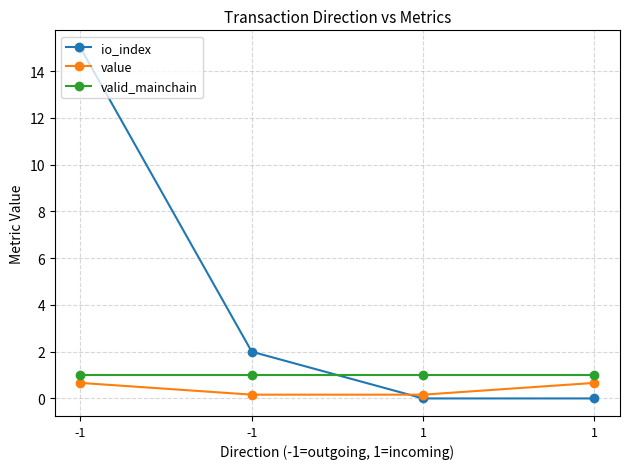

What are all the series names shown in the legend?

io_index, value, valid_mainchain